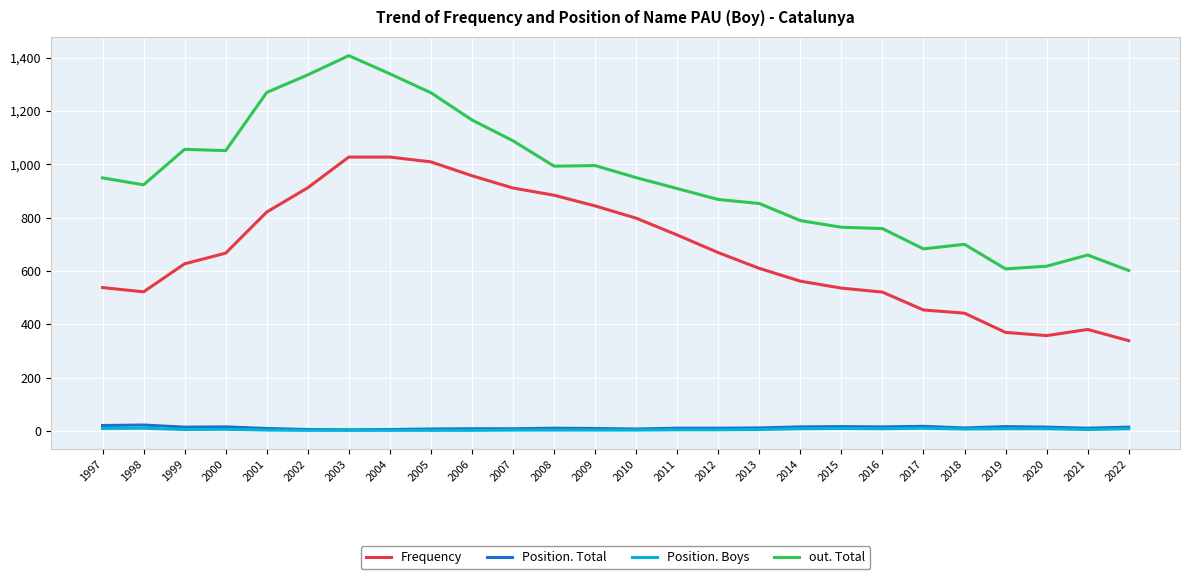

What is the greatest value displayed?

1407